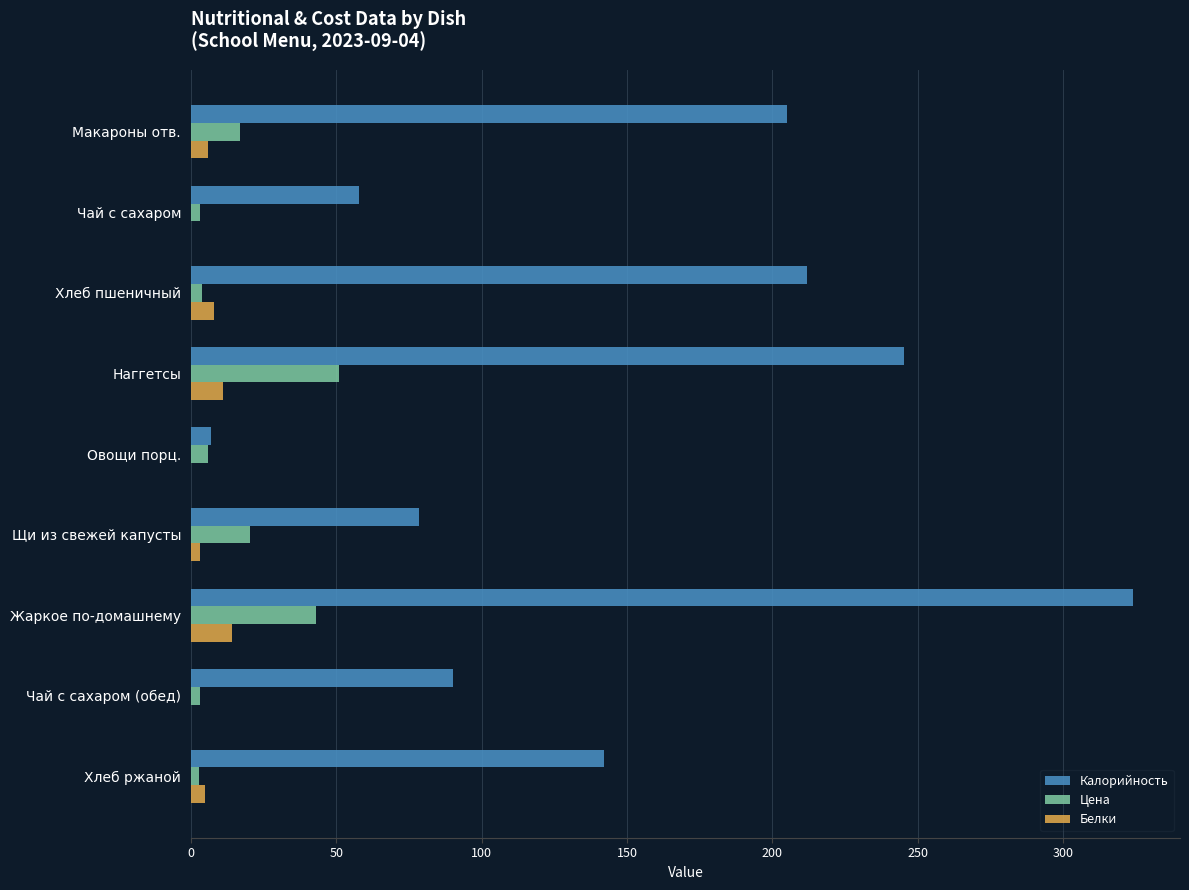

Which series has the largest total across all categories?

Калорийность